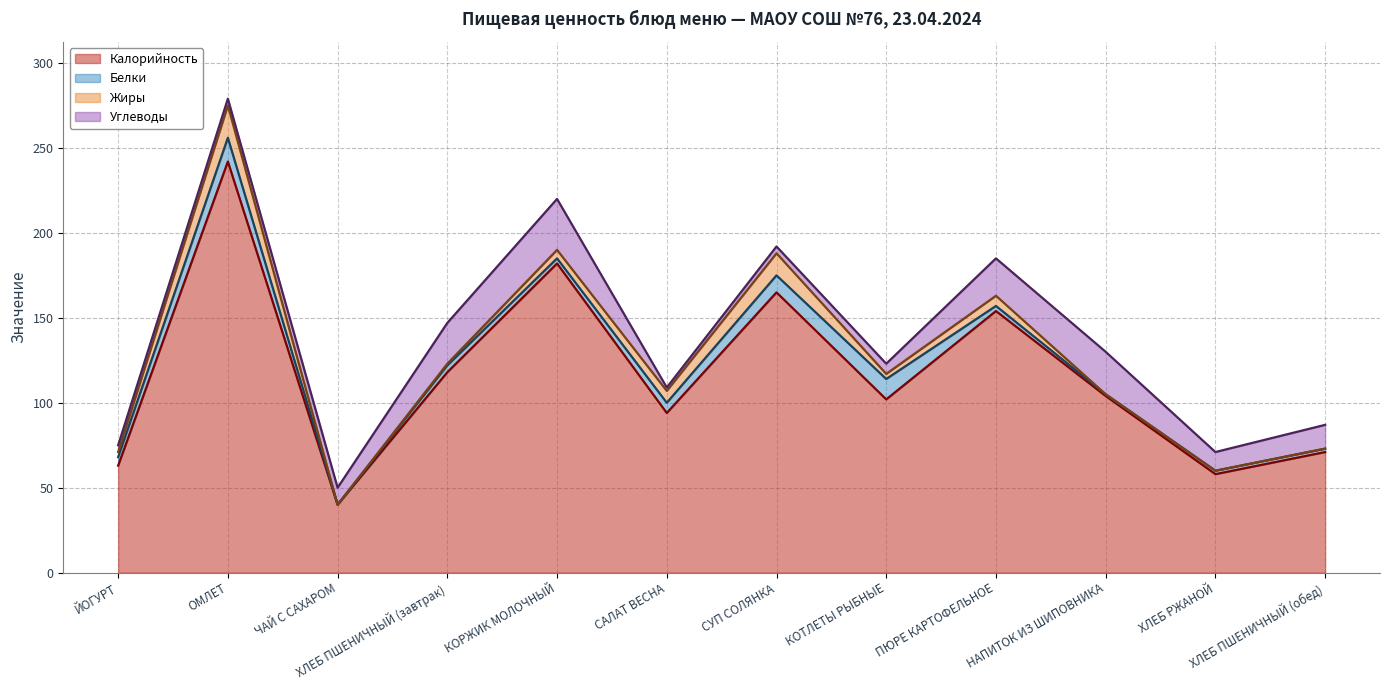

List the series in order of their peak value, highest first.

Калорийность, Углеводы, Жиры, Белки